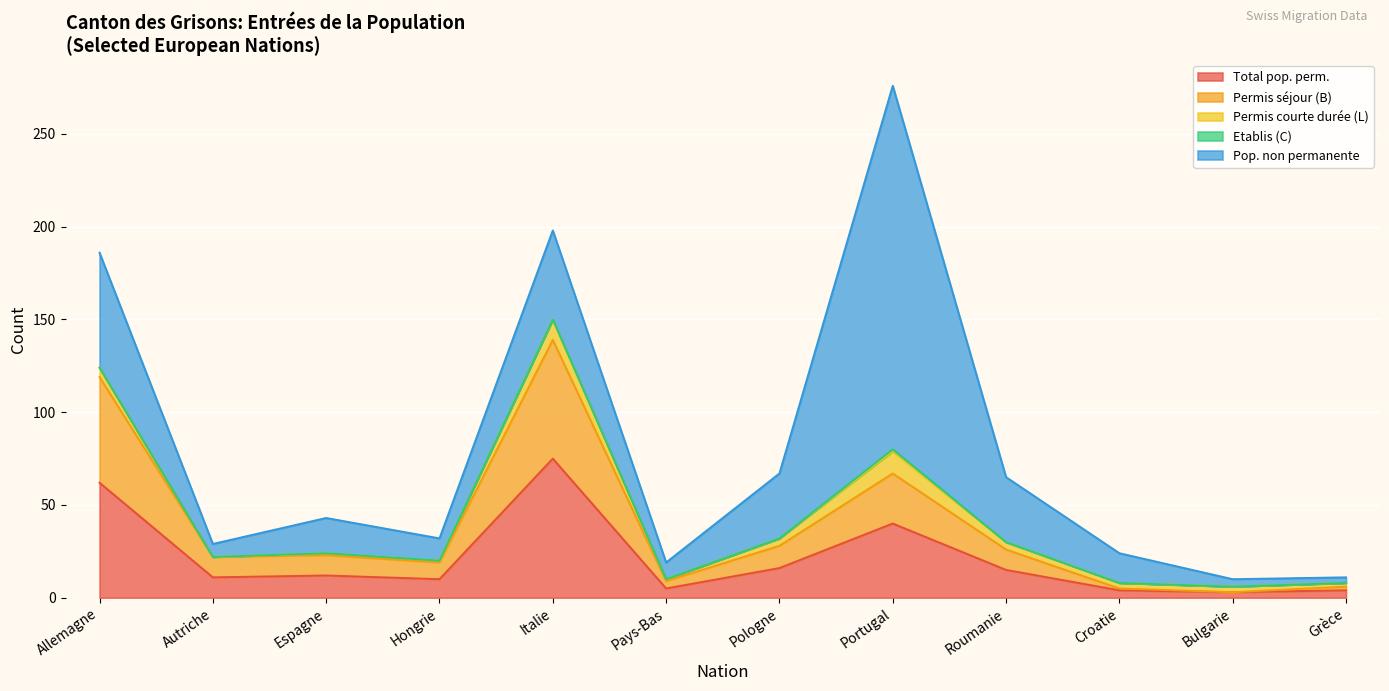

Is it true that Permis courte durée (L) equals 0 at Autriche?

True